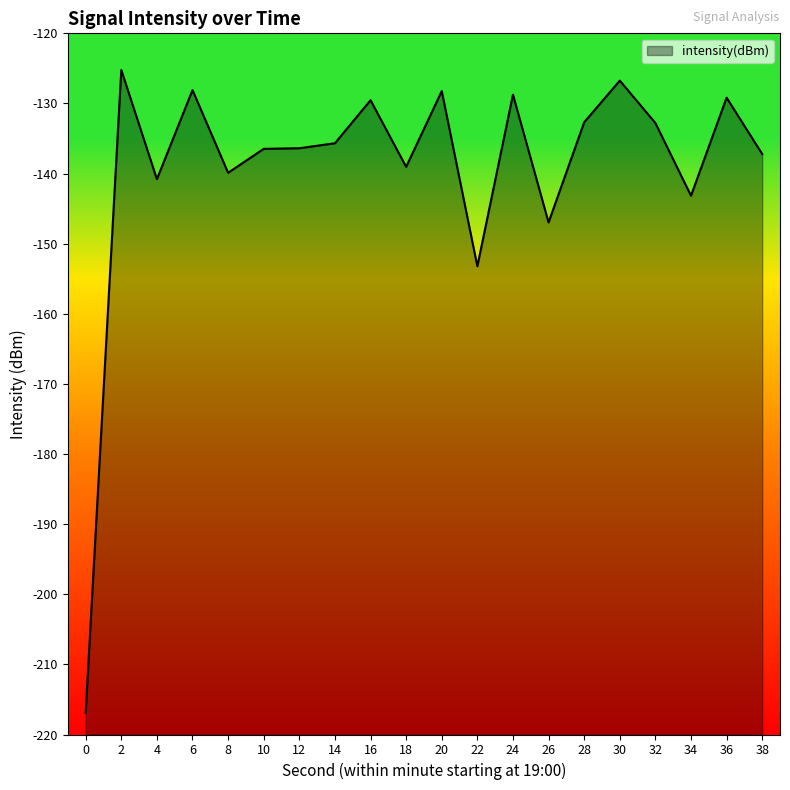

Rank the categories by value from highest to lowest.

2, 30, 6, 20, 24, 36, 16, 28, 32, 14, 12, 10, 38, 18, 8, 4, 34, 26, 22, 0